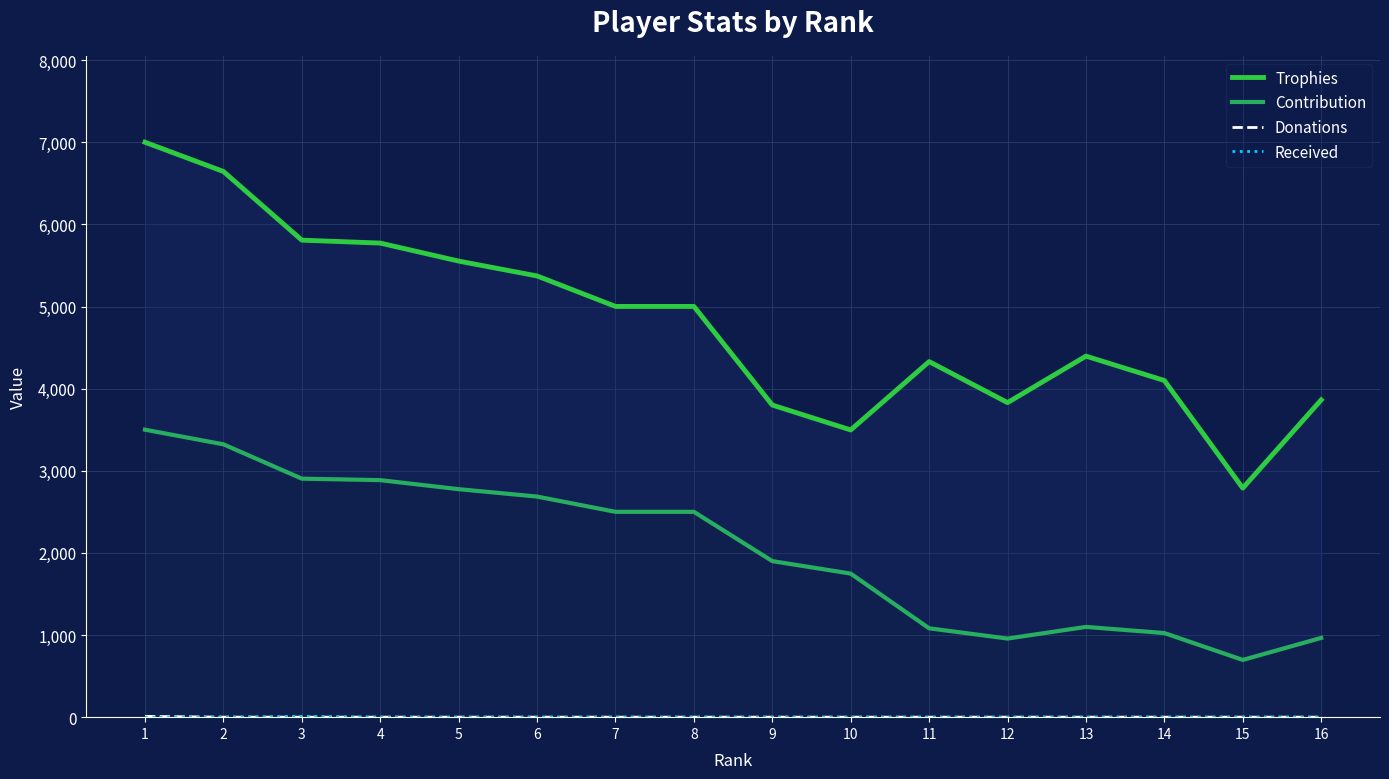

True or false: Trophies and Contribution intersect in this chart.

False